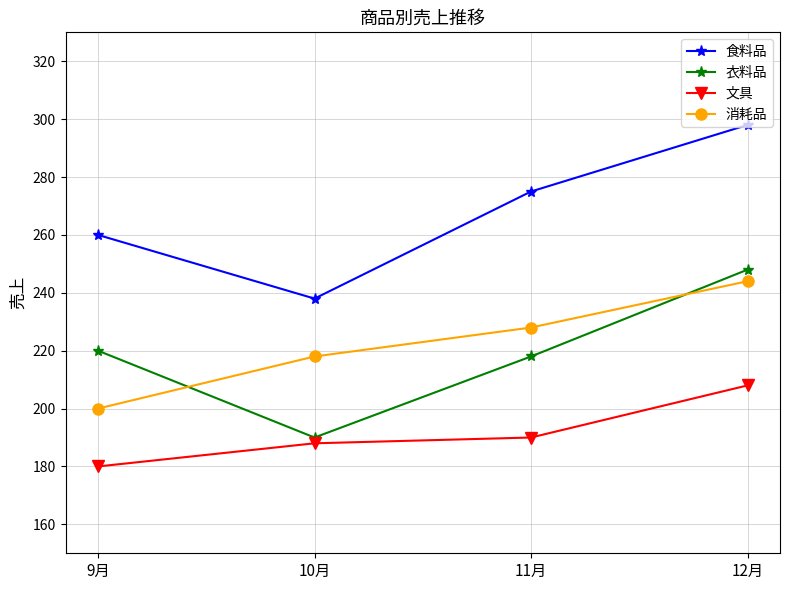

True or false: 文具 and 消耗品 intersect in this chart.

False